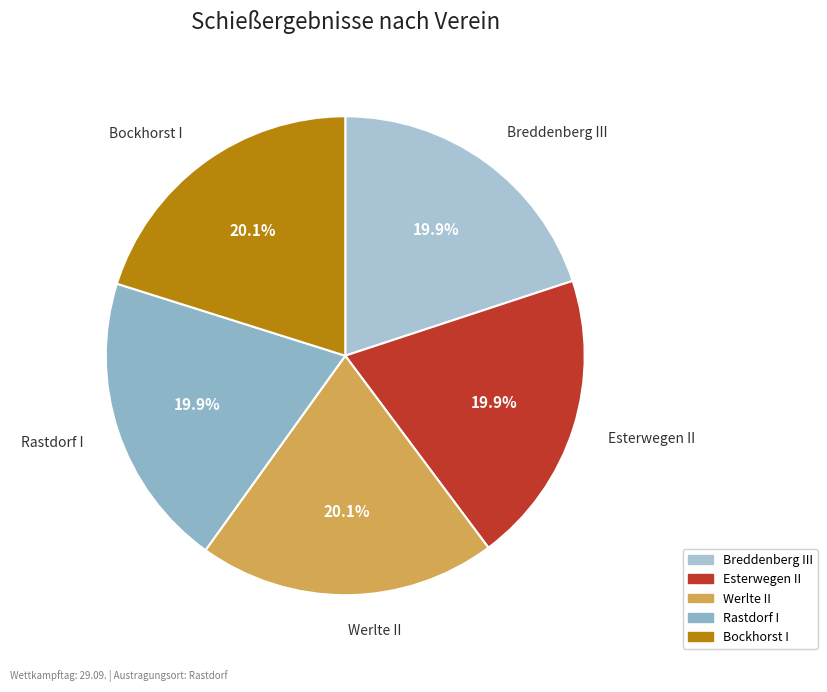

Is Esterwegen II the majority of the pie?

No